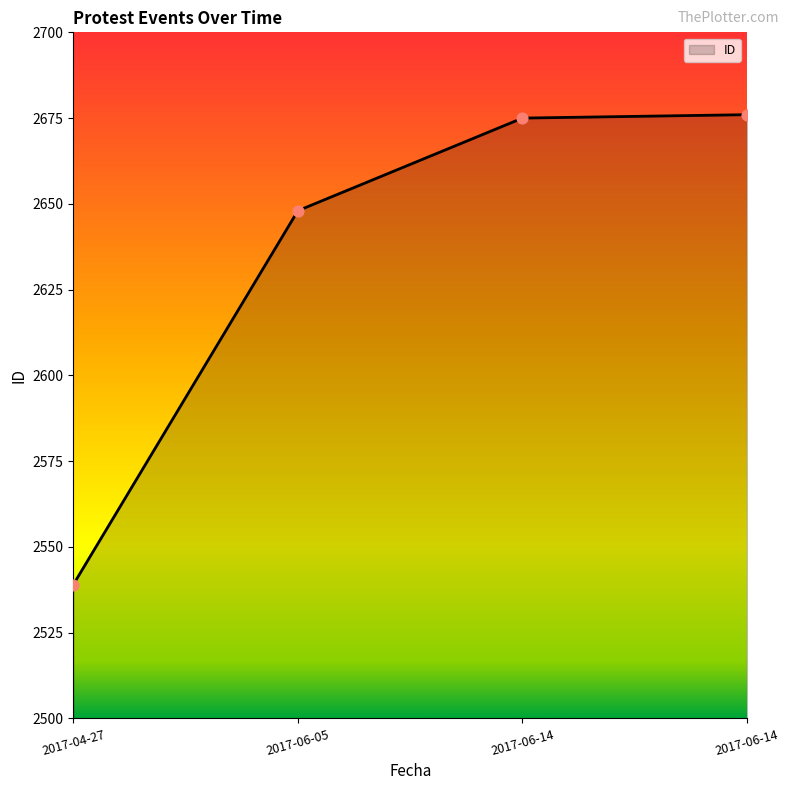

Which has a higher value, 2017-06-14 or 2017-06-14?

2017-06-14